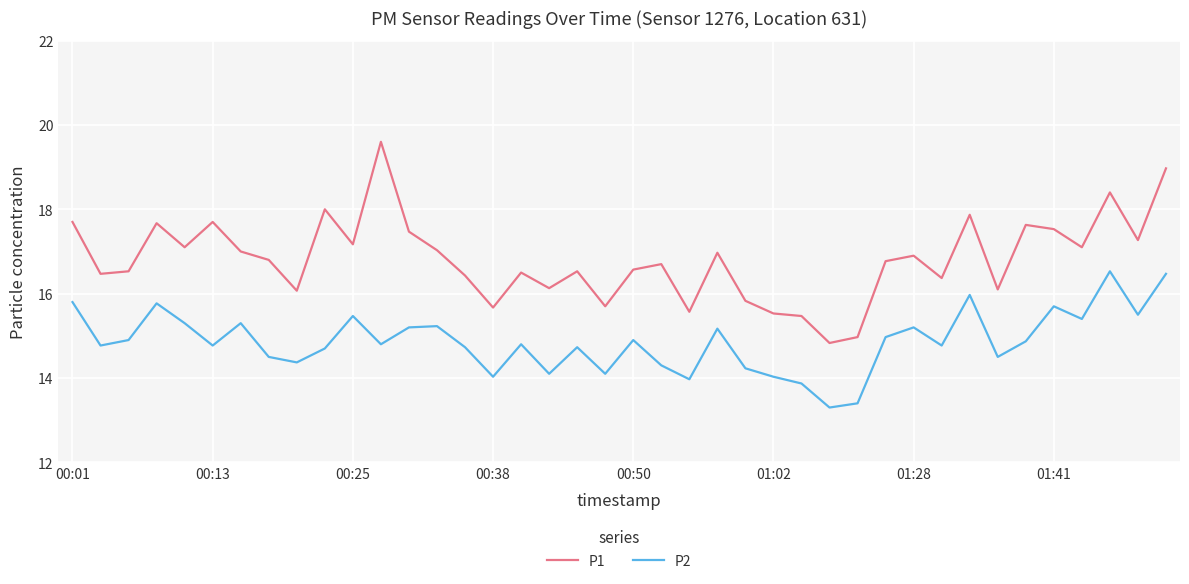

What is the difference between the maximum and minimum values in the P1 series?

4.8